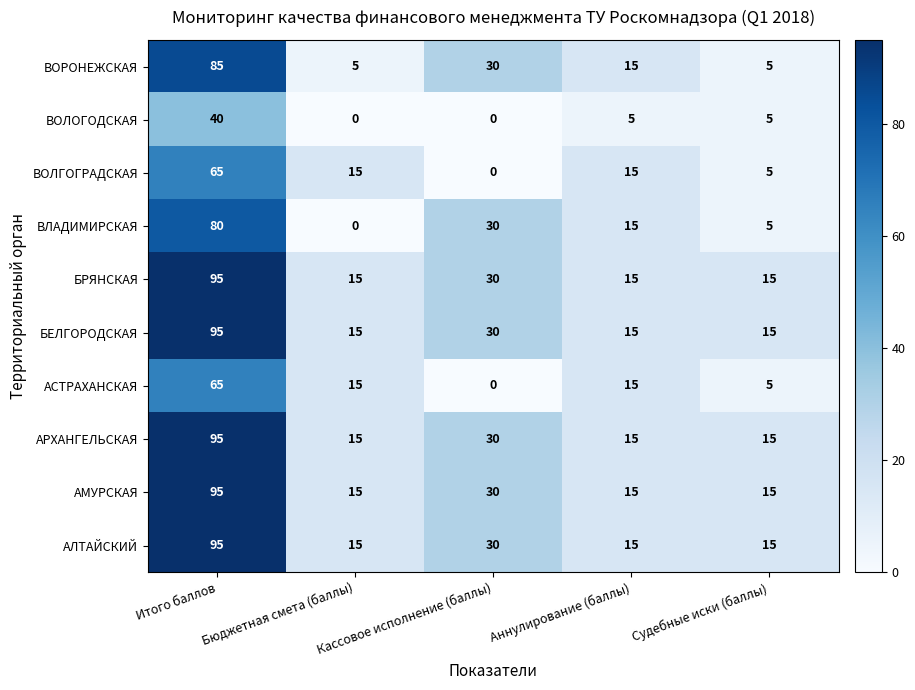

What is the total value across all series at Кассовое исполнение (баллы)?

210